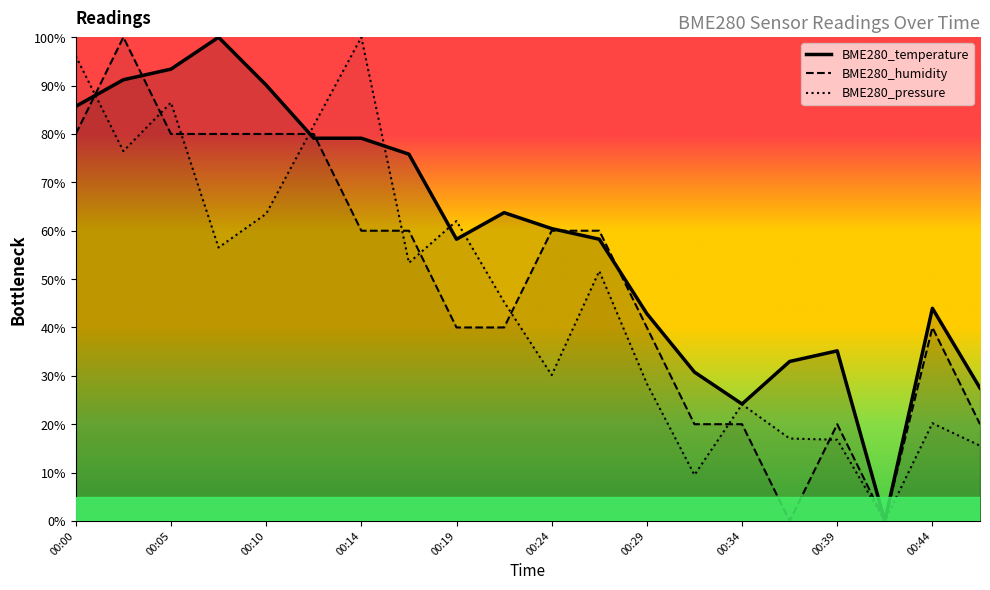

Where do BME280_pressure and BME280_temperature first cross each other?

00:00 and 00:02